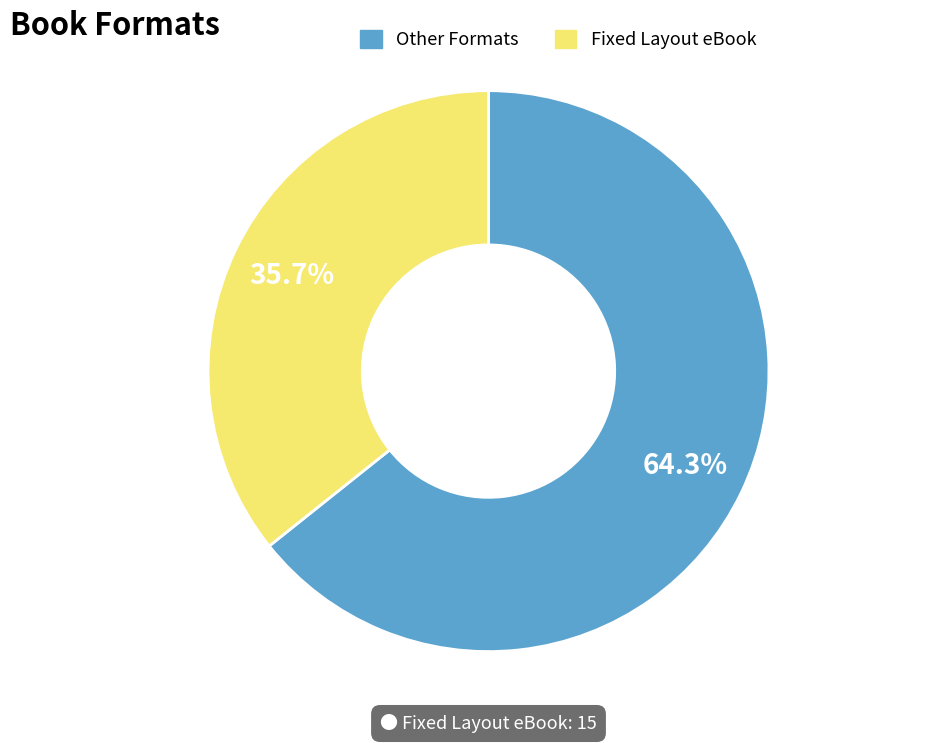

How many segments does this pie chart have?

2